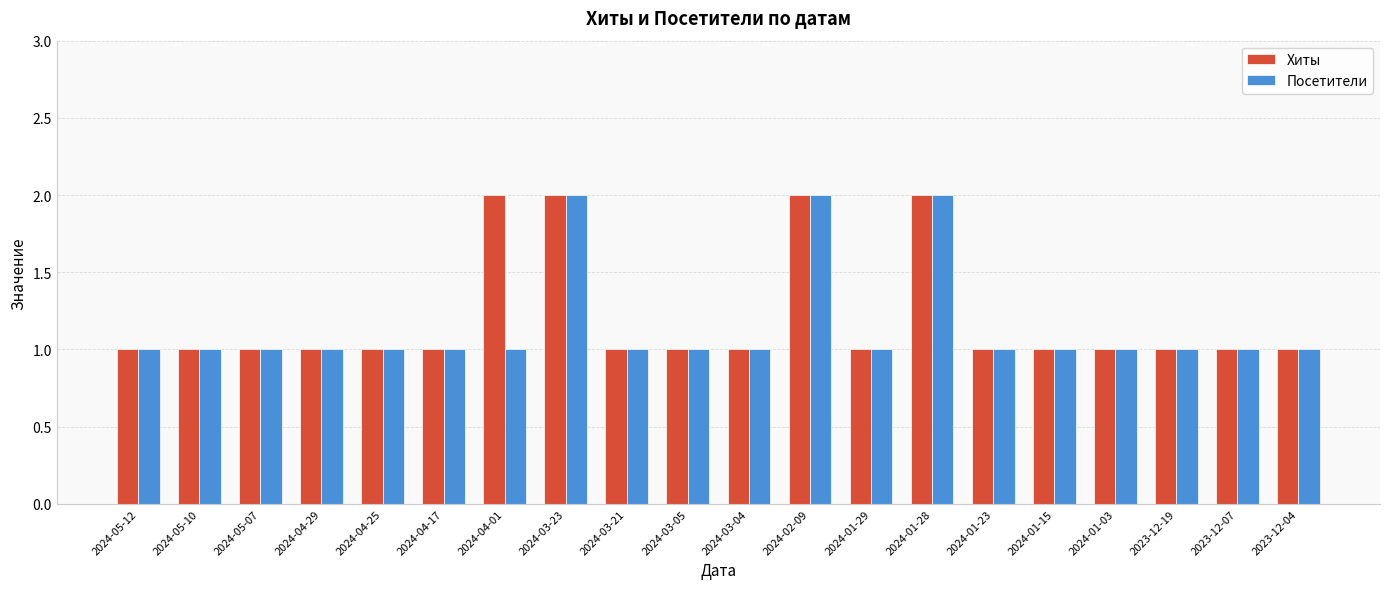

What is the sum of the Посетители values at 2023-12-19 and 2023-12-07?

2